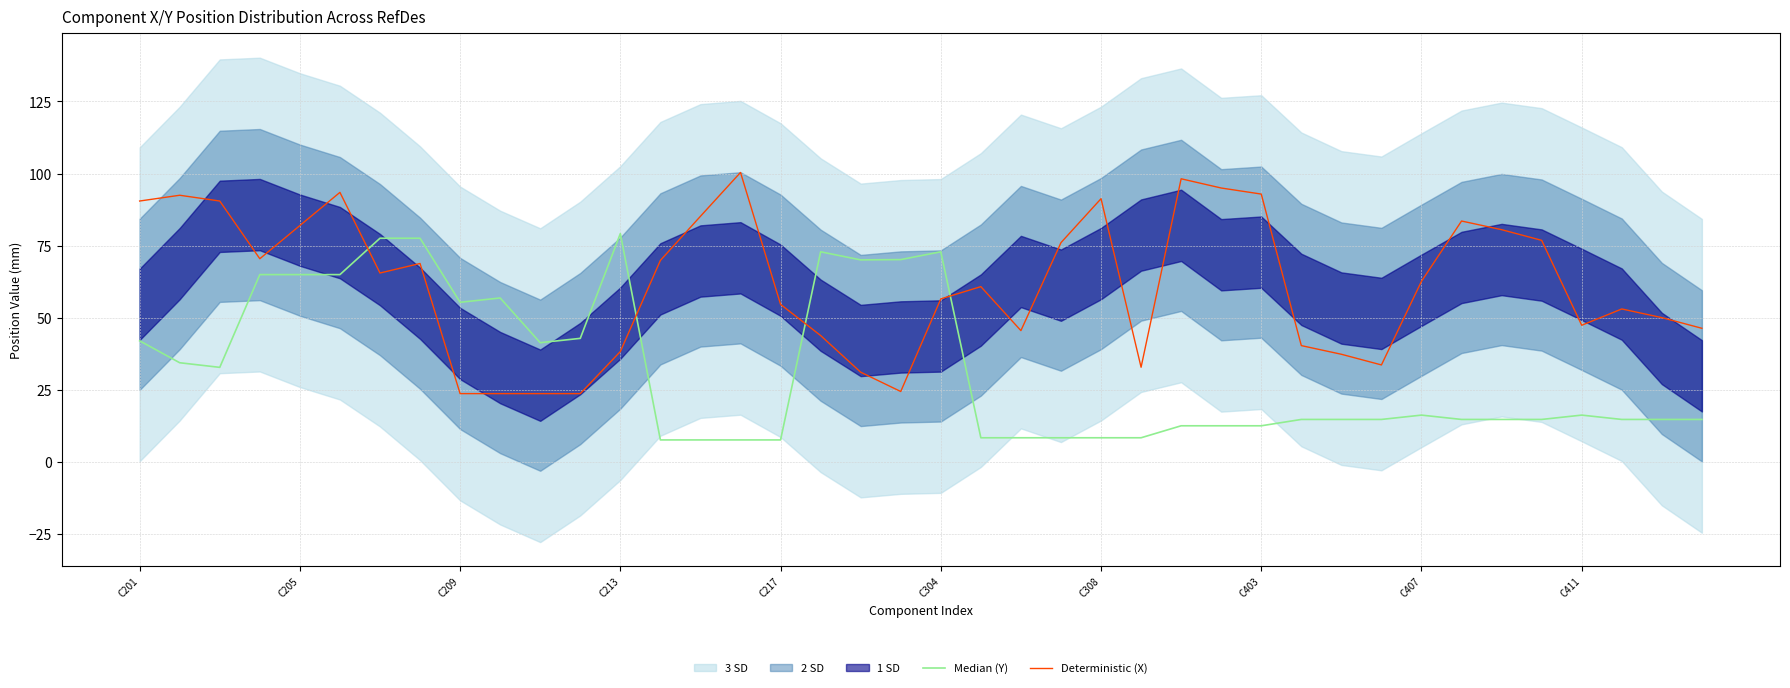

Which series has the widest spread of values?

Deterministic (X)